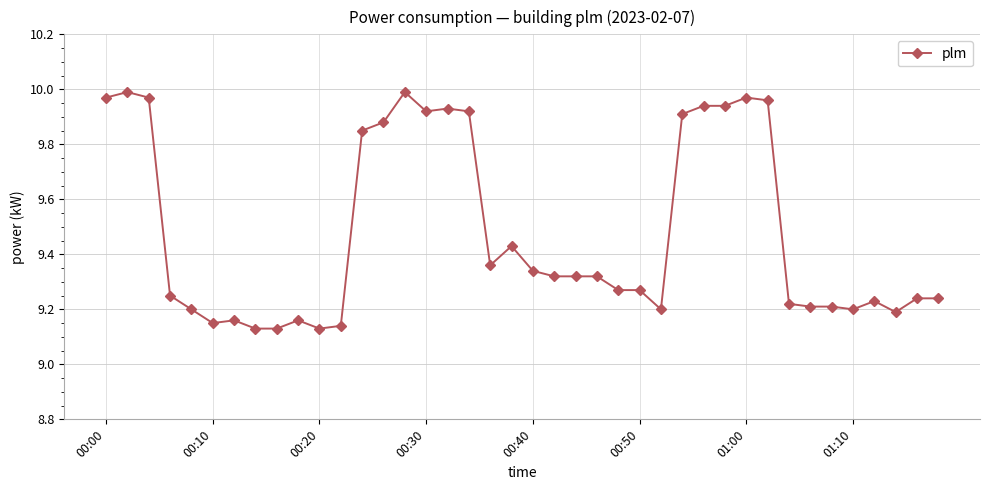

True or false: there are more than 1 points higher than both neighbors.

True